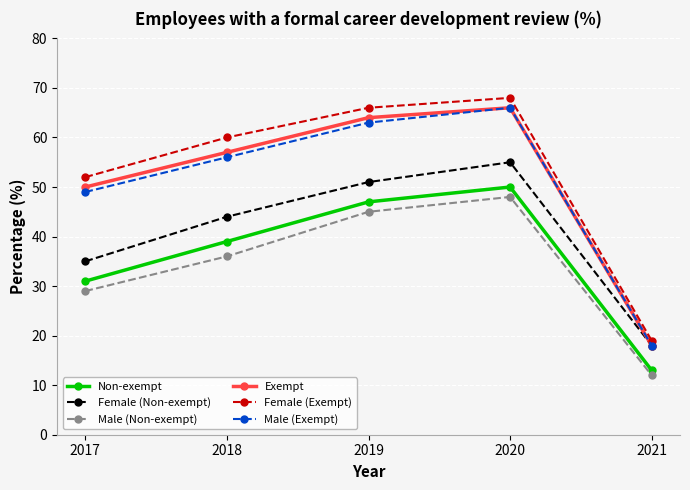

The Male (Non-exempt) series shows 36 at 2018. True or false?

True